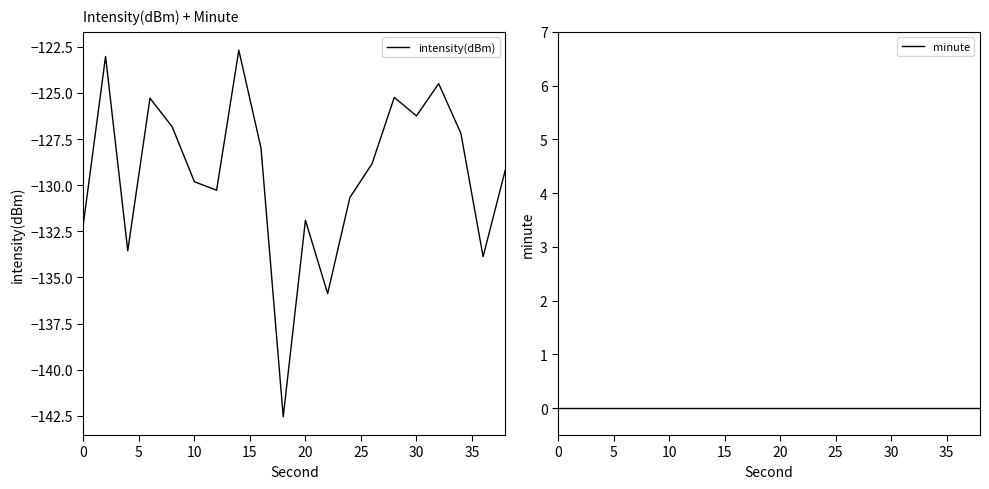

The value of intensity(dBm) at 10 is -129.8. True or false?

True